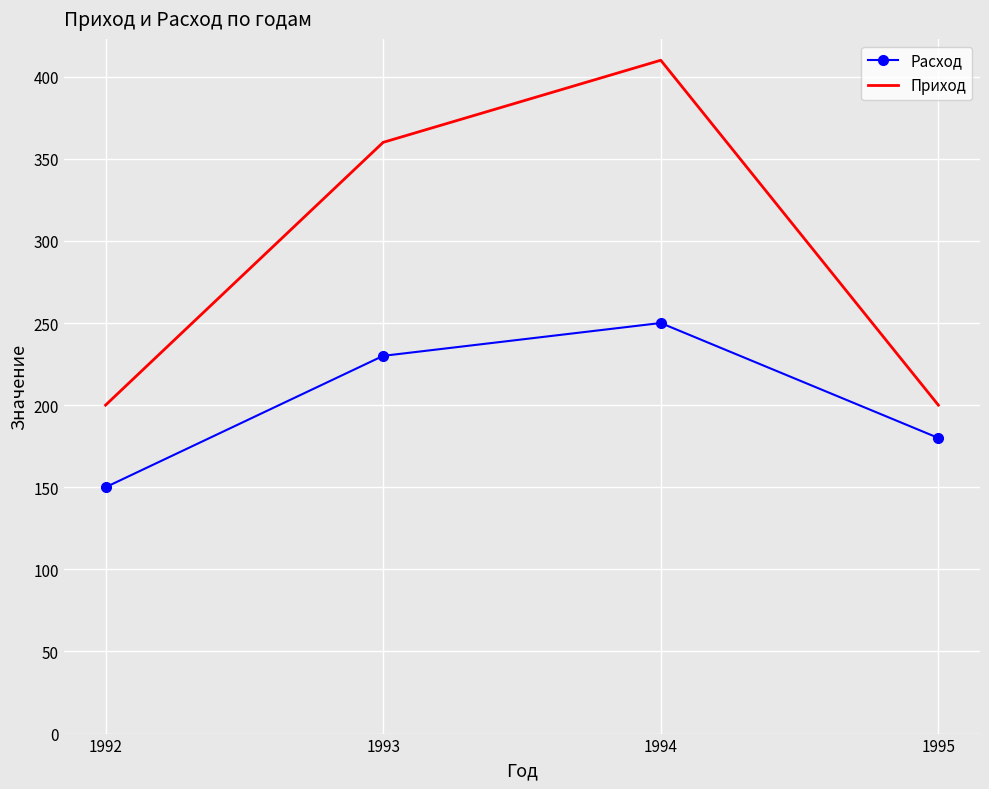

What is the difference between the maximum and minimum values in the Приход series?

210